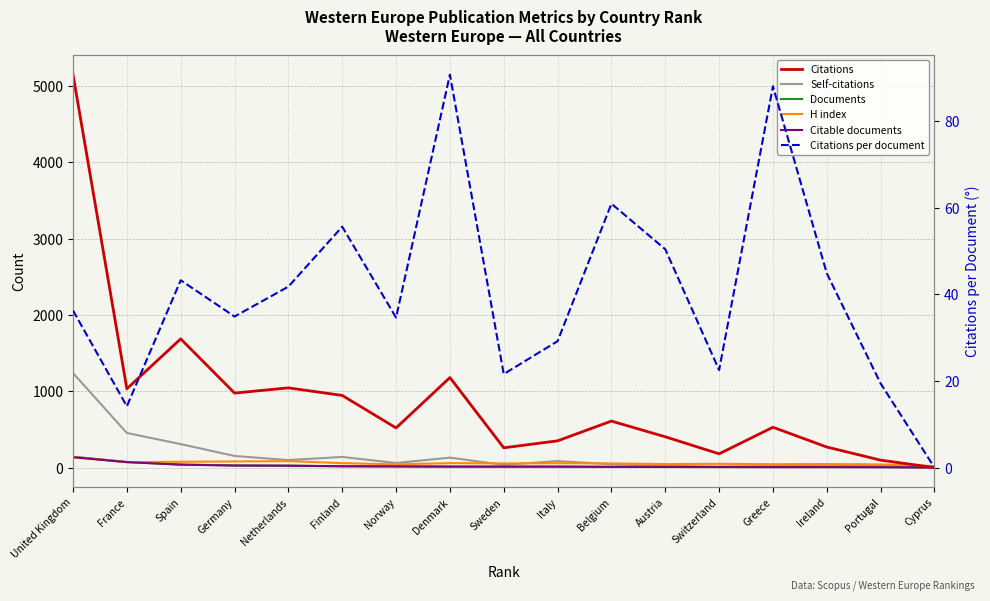

How many intersections are there between Citations per document and H index?

6